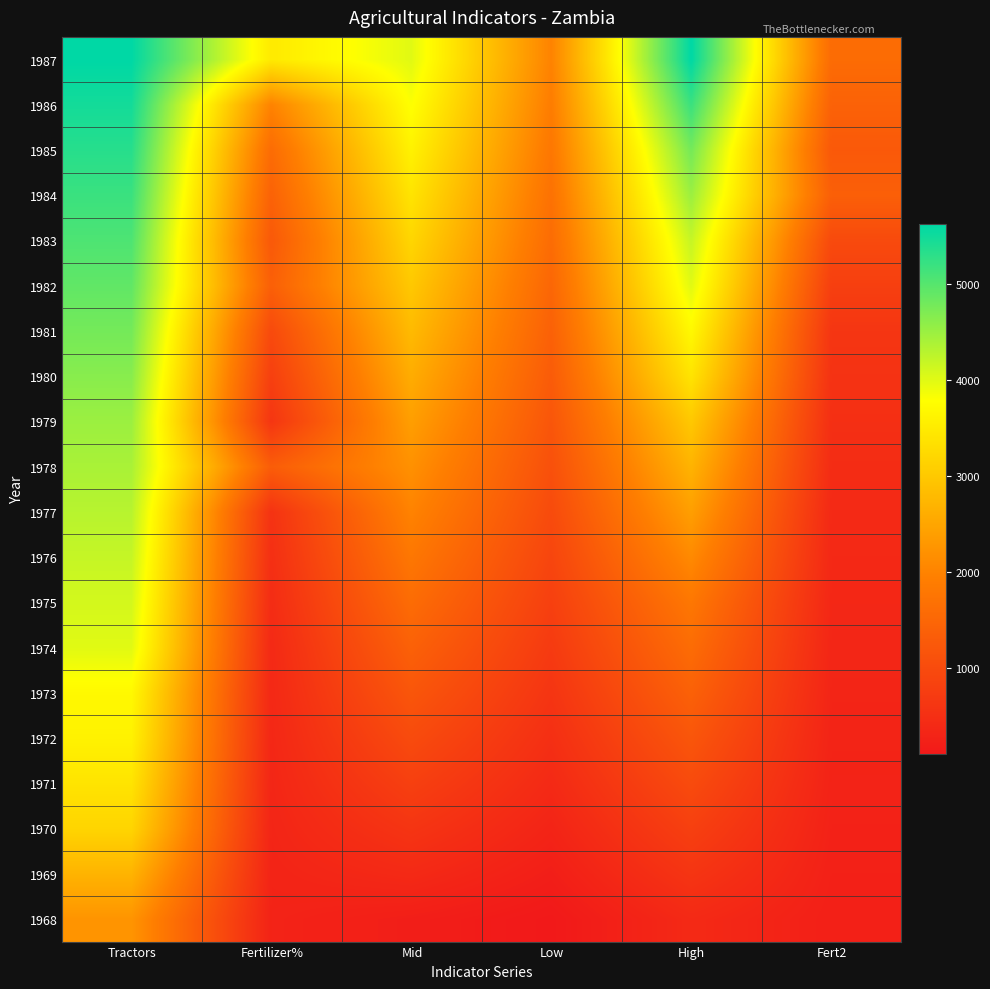

How many categories are shown in the chart?

6